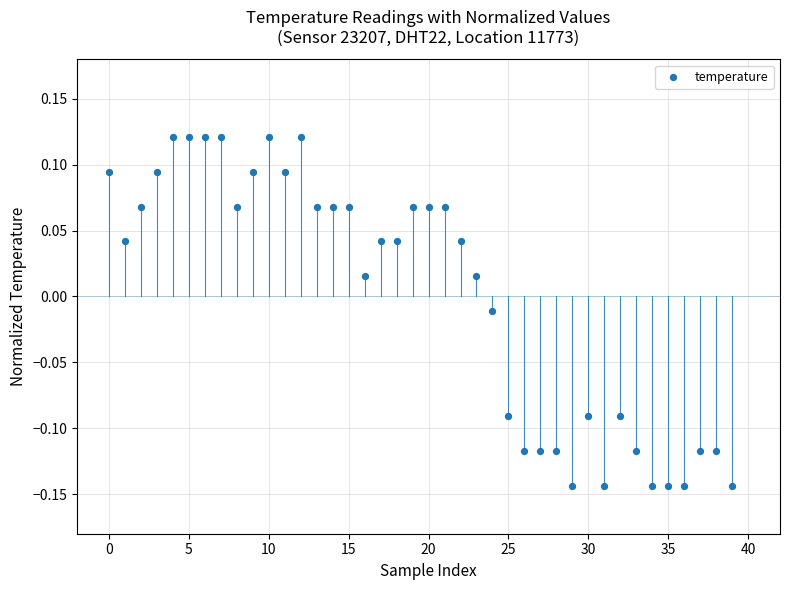

What is the range of Y values (max minus min)?

0.3